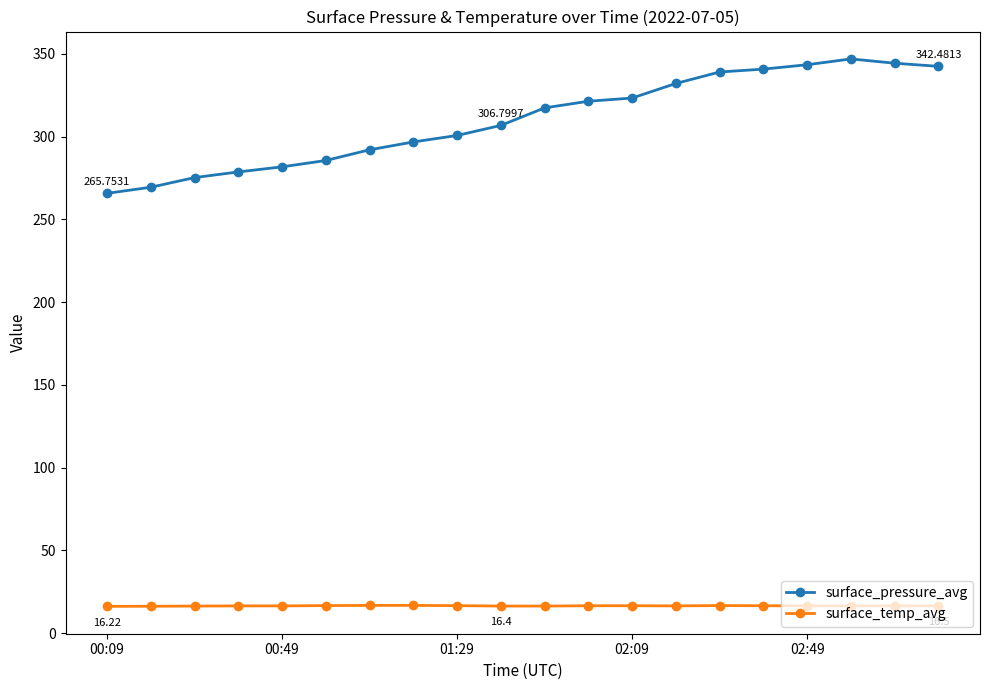

Which series has the largest total across all categories?

surface_pressure_avg